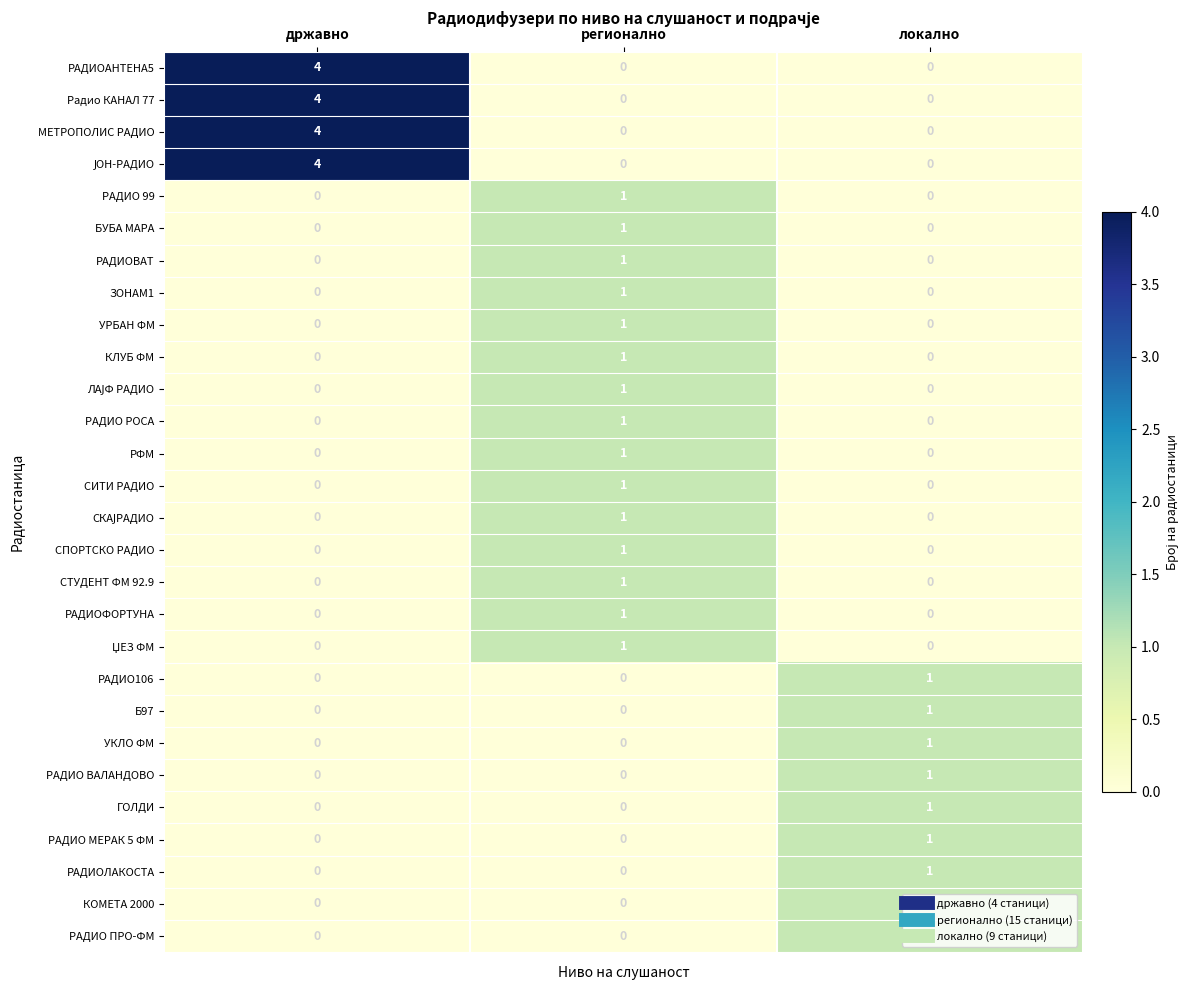

At which category is the sum across all series the highest?

државно